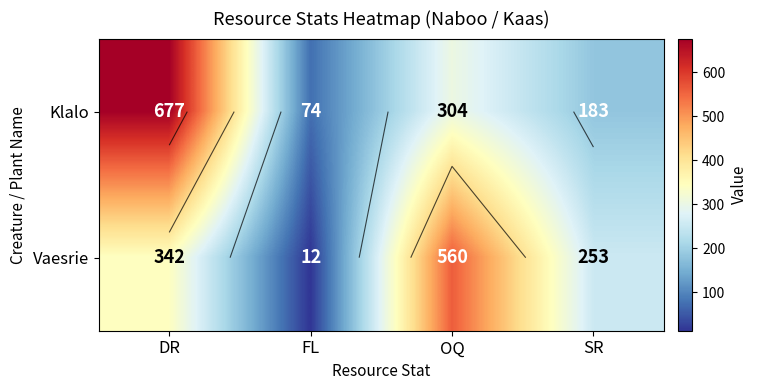

At which label does Klalo first exceed 304?

DR